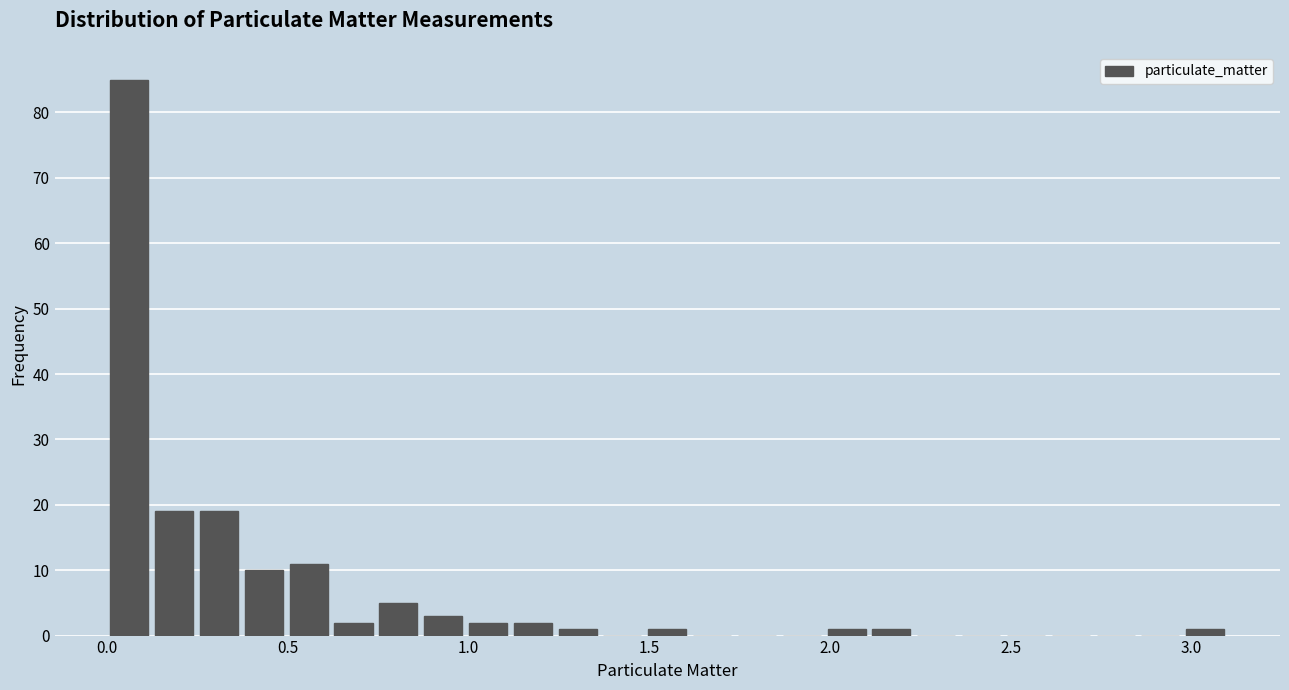

Around what value on the x-axis is the tallest bar? Give the approximate position of its centre, as read against the axis.

0.05